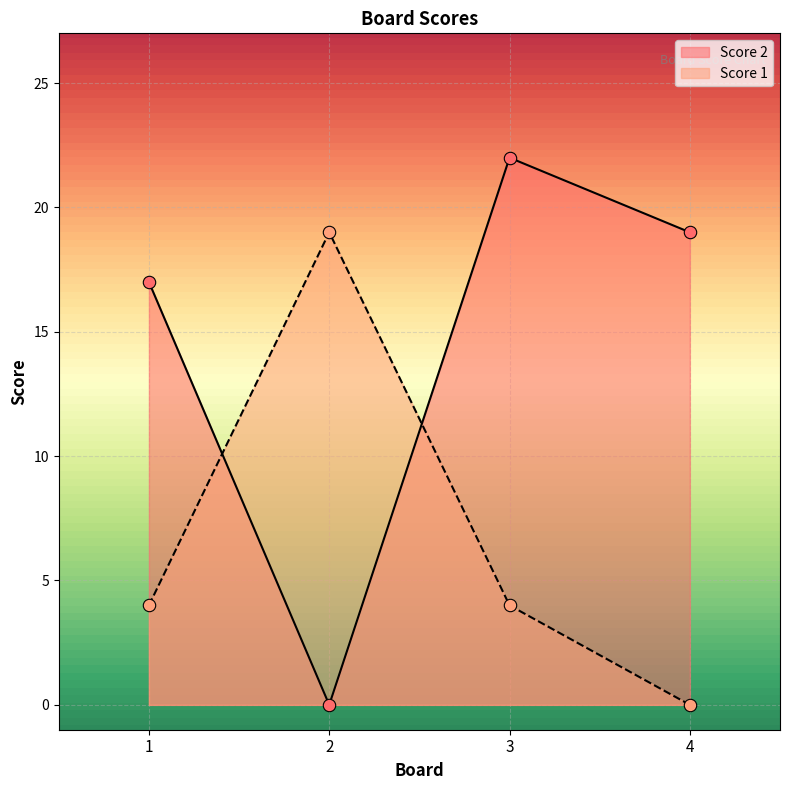

Which series reaches the maximum Y coordinate?

Score 2